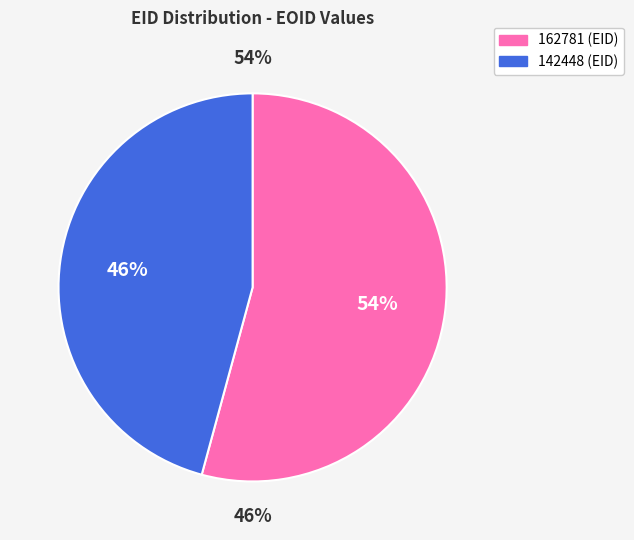

How much of the chart is everything except 142448?

54.2%